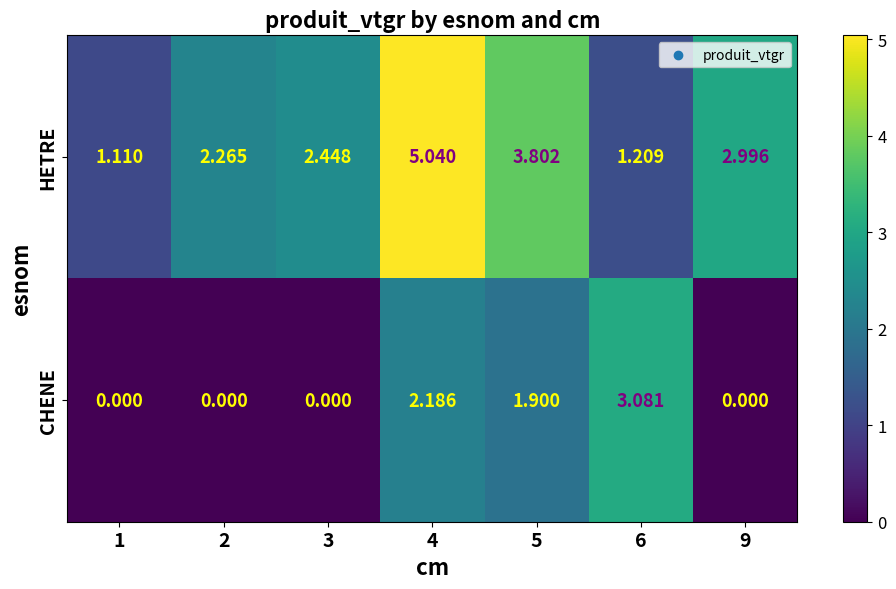

Which series has the largest total across all categories?

HETRE